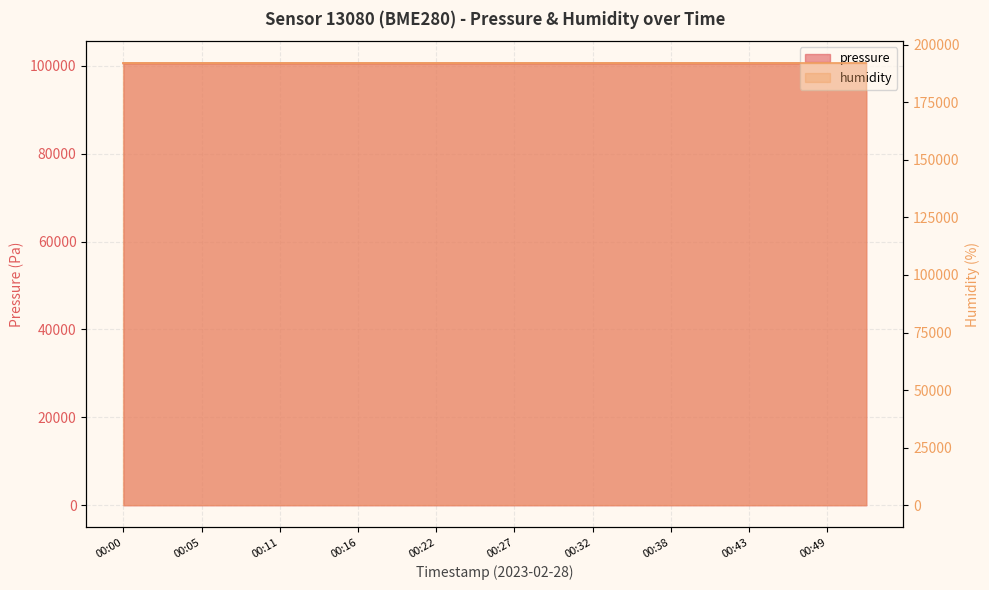

At which category does the chart reach its peak across all series?

00:38